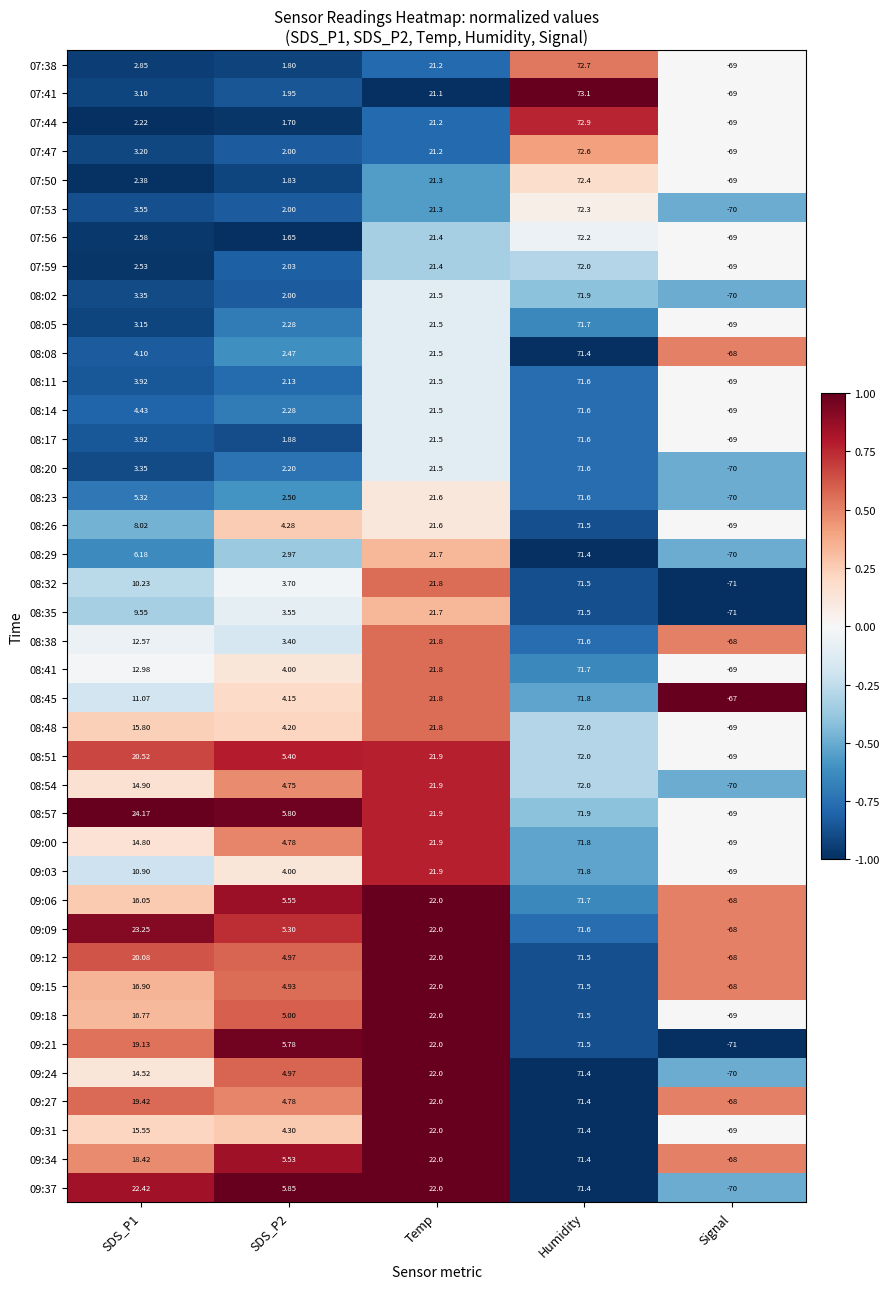

At which category does the chart reach its peak across all series?

Humidity